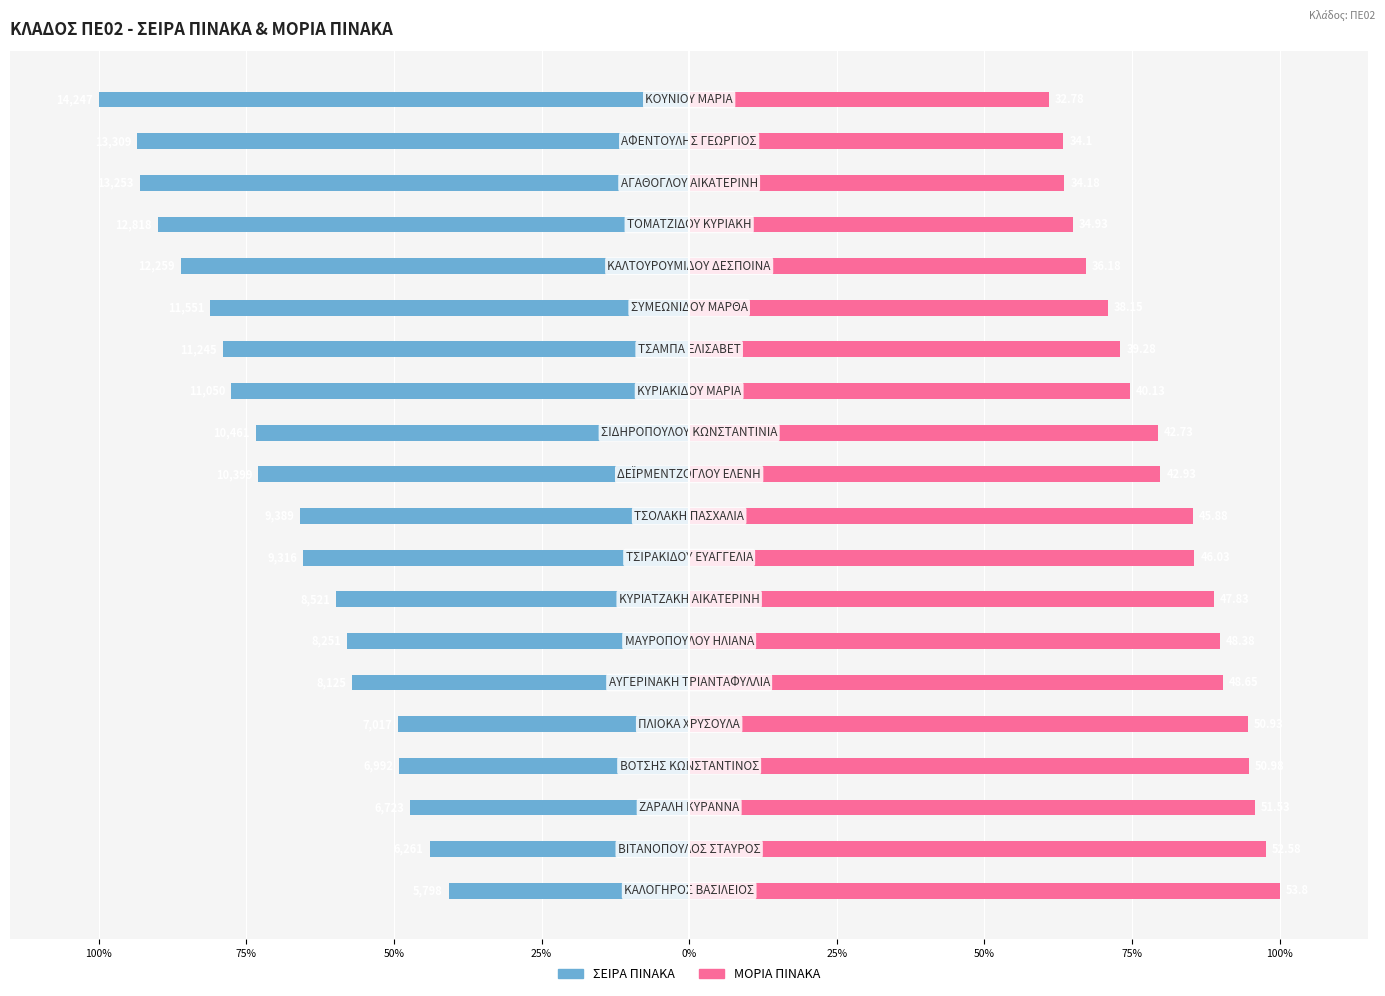

At 15, list the series in order from smallest to largest.

ΣΕΙΡΑ ΠΙΝΑΚΑ, ΜΟΡΙΑ ΠΙΝΑΚΑ